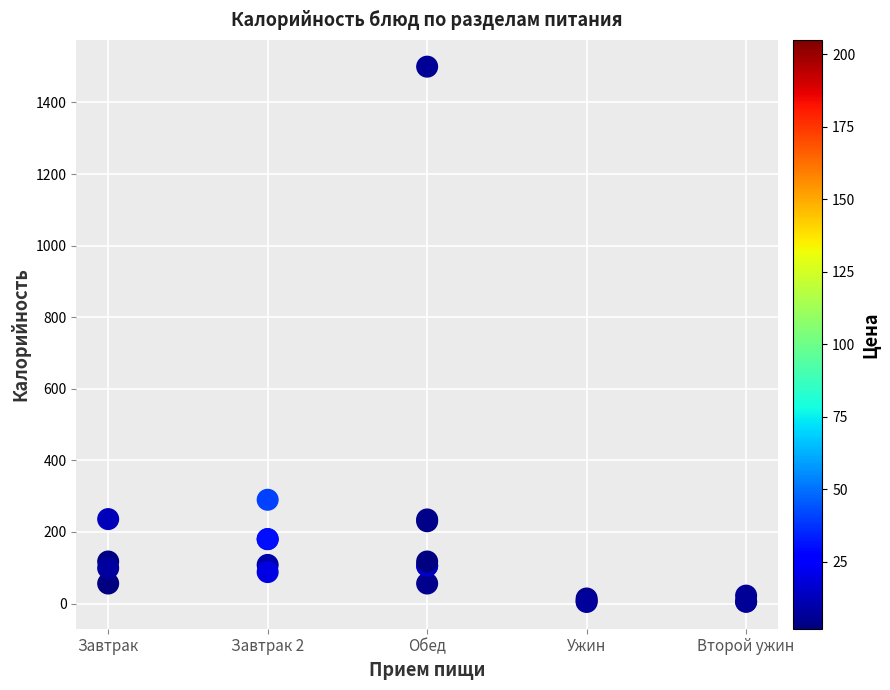

What Y value in the scatter plot is closest to 752?

290.0